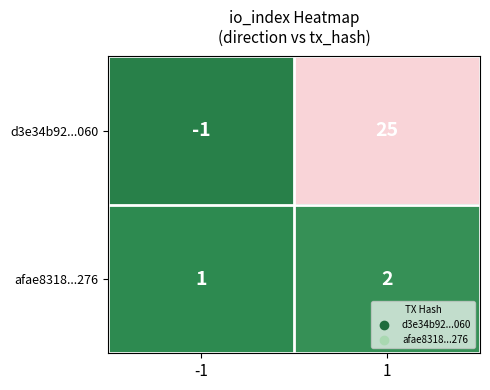

Which series changed the most between -1 and 1?

d3e34b92...060